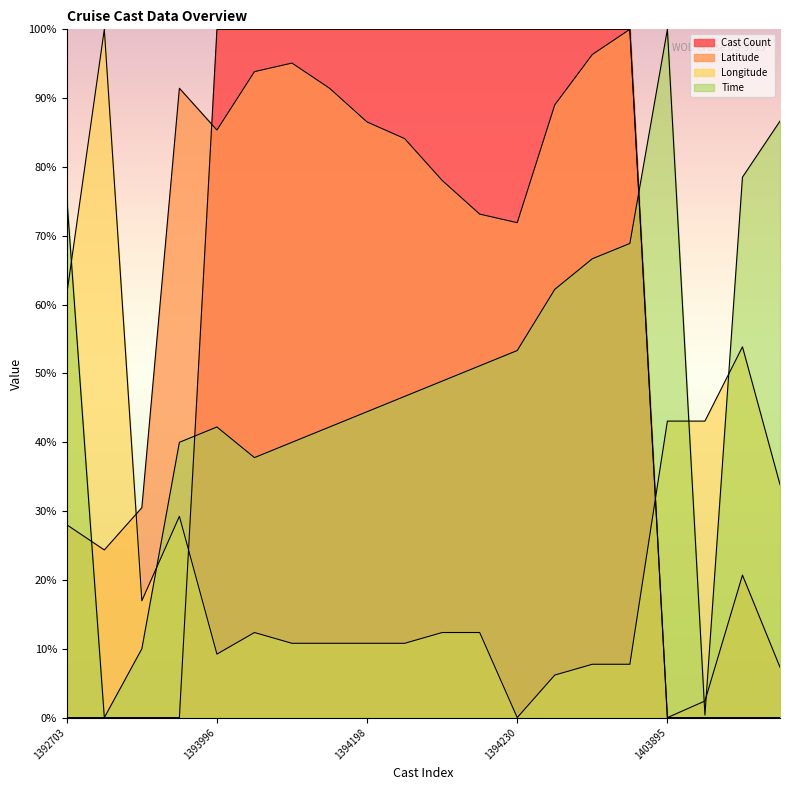

At which label is Longitude closest to 50?

1412418